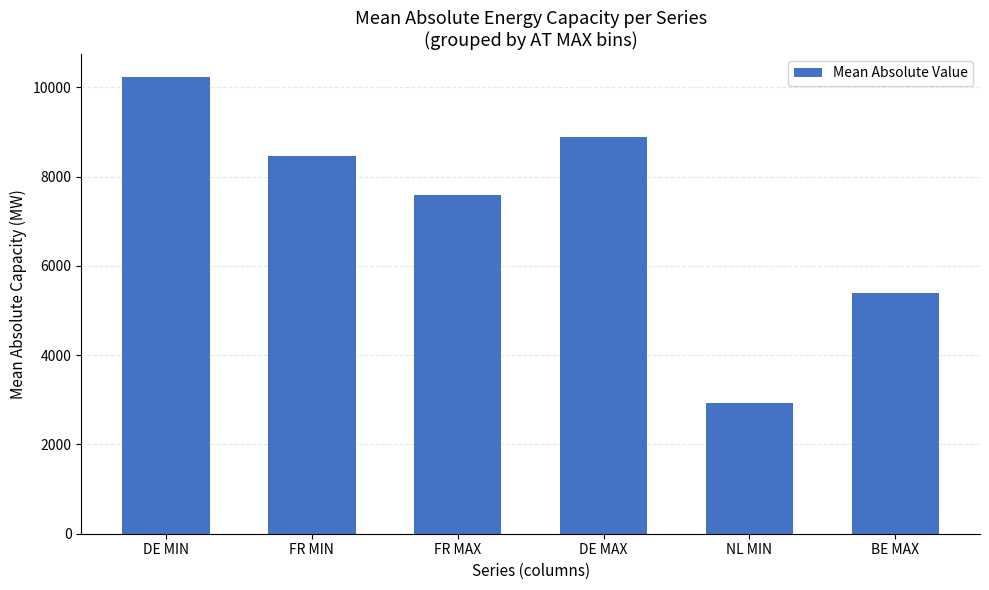

What is the label of the 6th bar from the left?

BE MAX